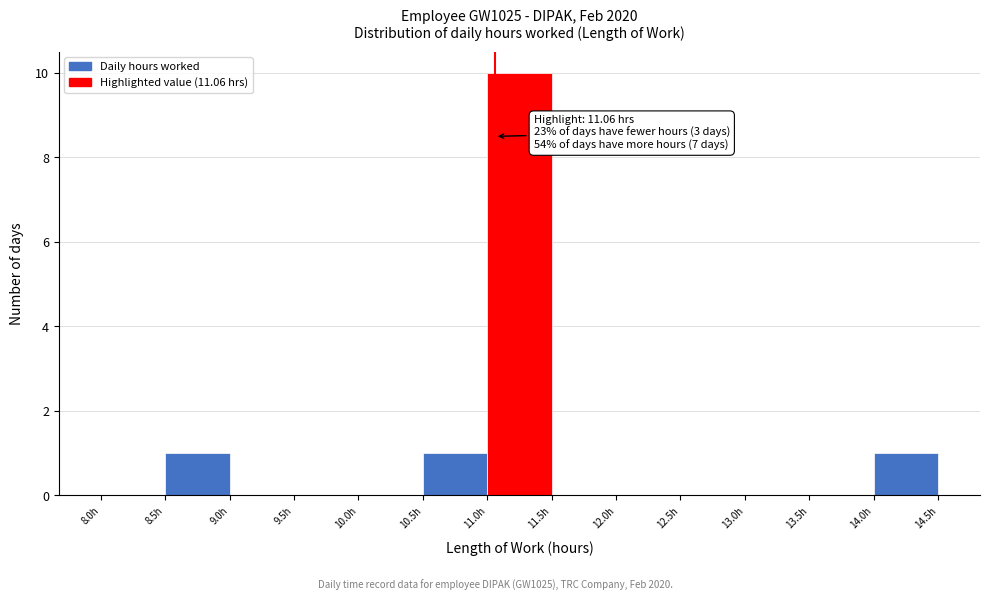

Which range on the x-axis has the tallest bar?

11.0 to 11.5